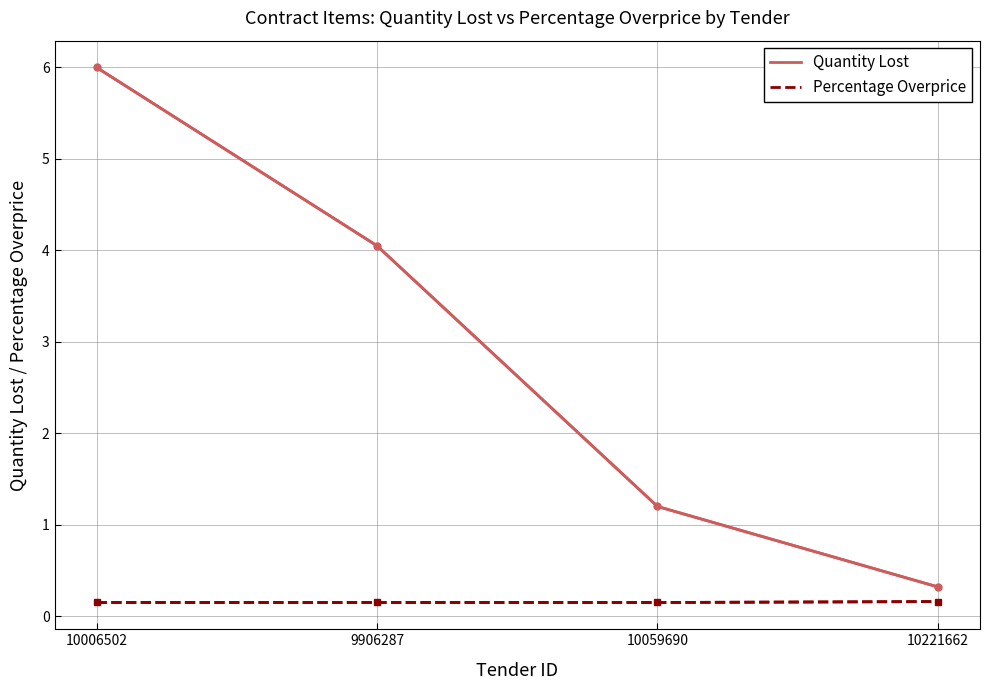

Is this an area chart (filled region under the line)?

No